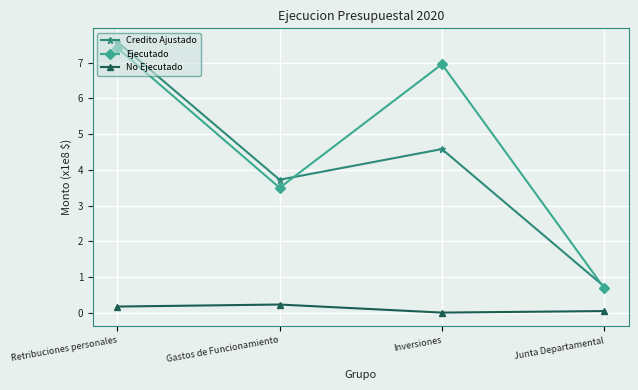

What is the approximate value of No Ejecutado at Retribuciones personales?

0.2